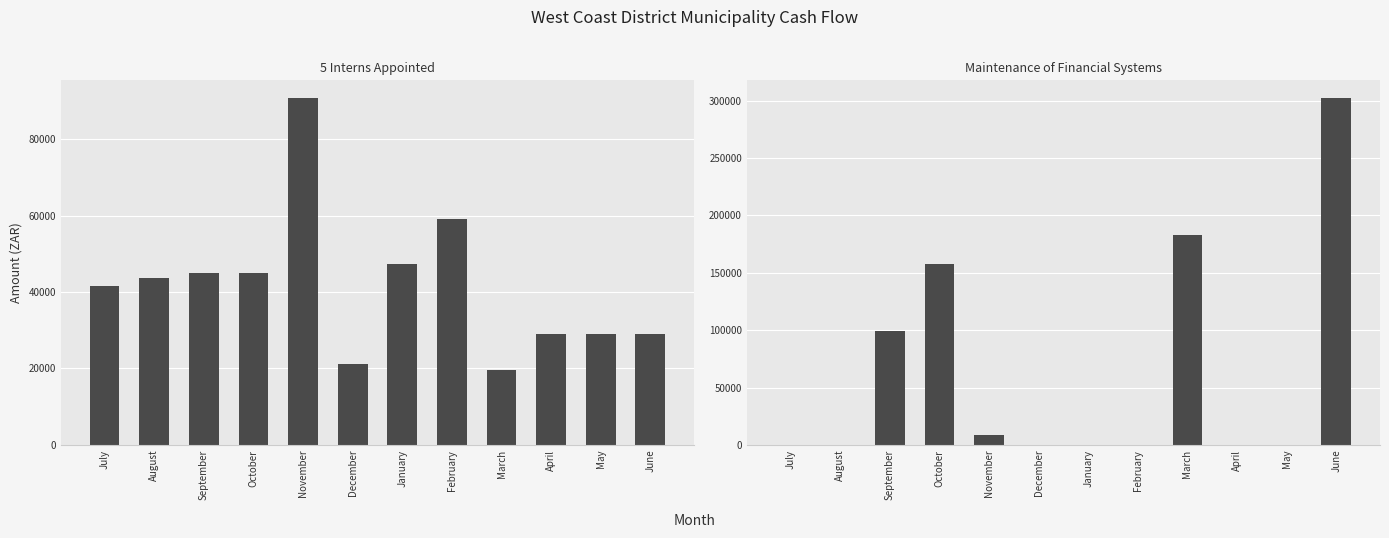

True or false: 5 Interns Appointed has a value of 79599 at October.

False